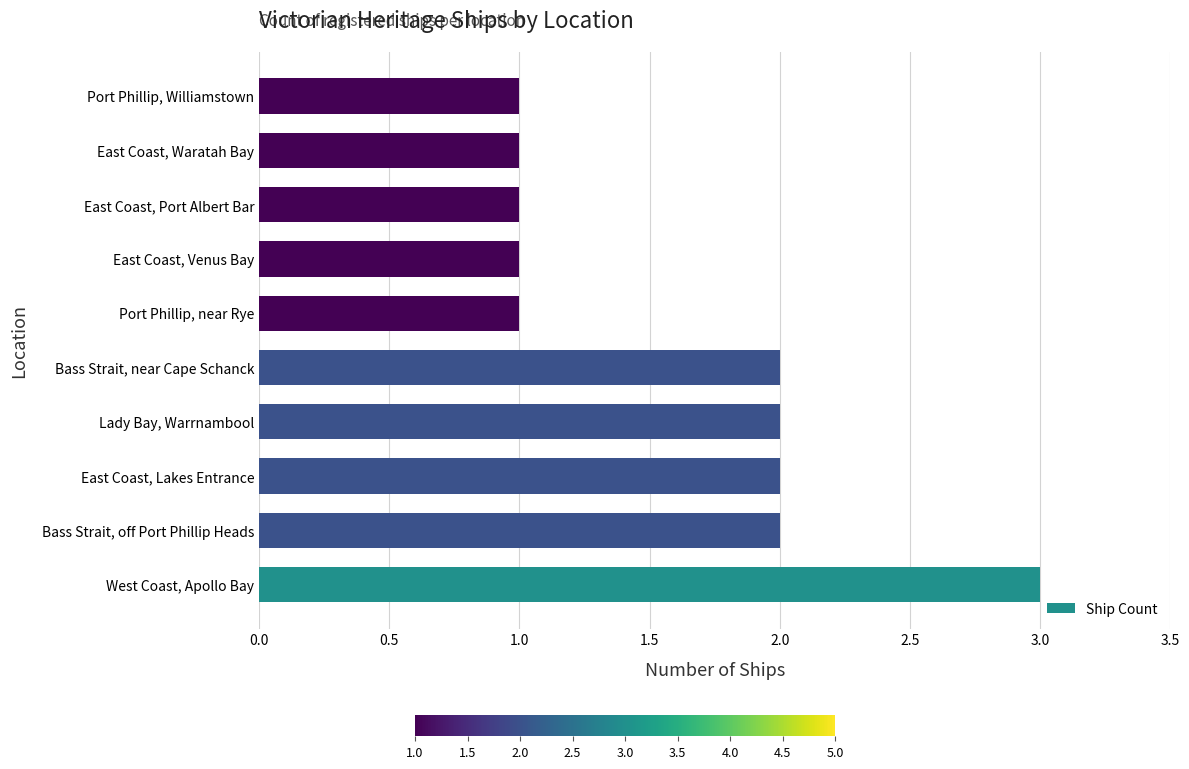

The value at Port Phillip, Williamstown is 1. True or false?

True